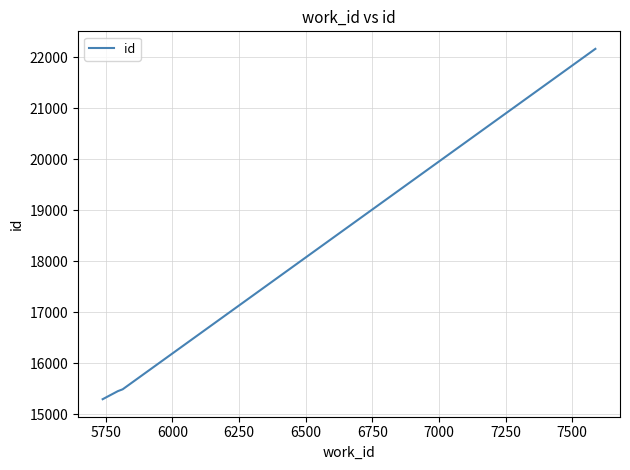

Reading right to left, list all the values displayed in this chart.

22167	15493	15457	15299